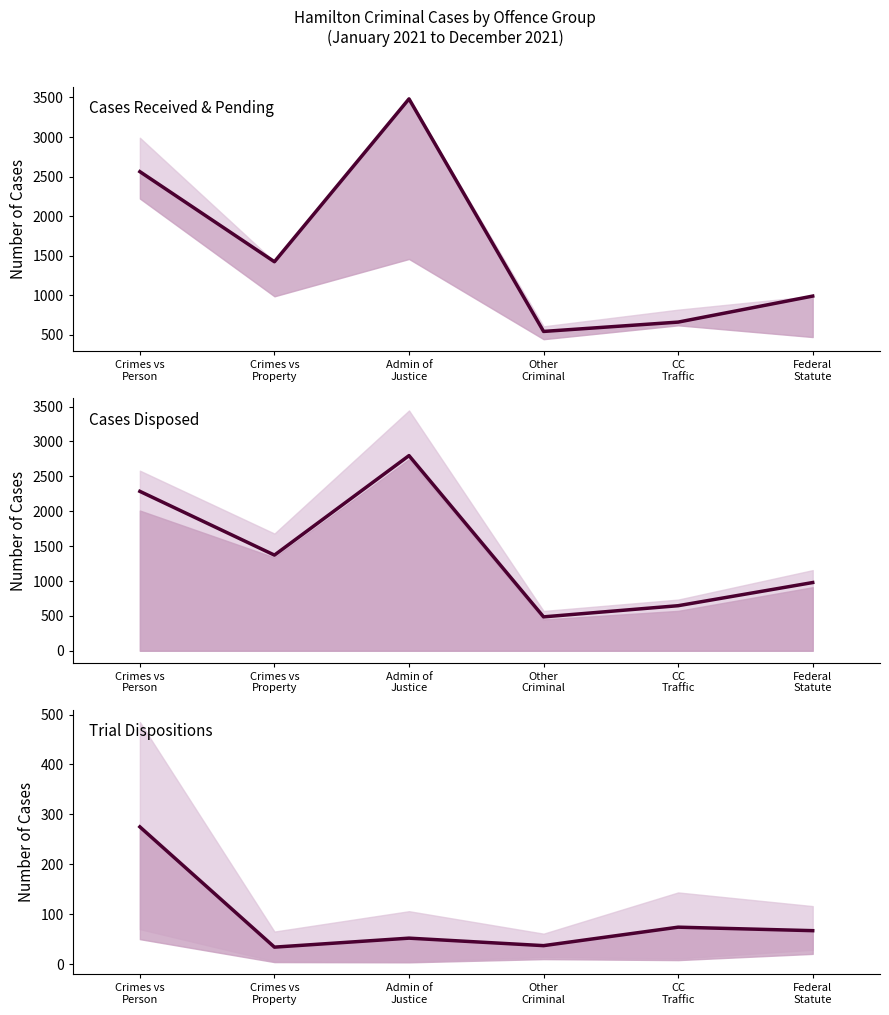

True or false: Cases Disposed and Trial Dispositions cross at least once.

False